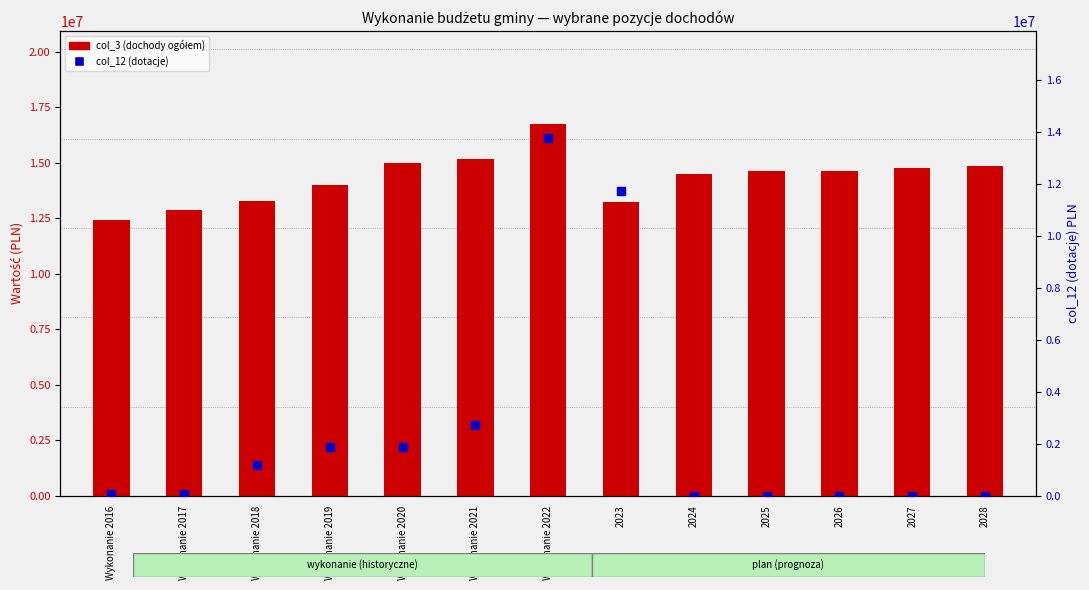

Which series has the largest Y range (max minus min)?

col_12 (dotacje)